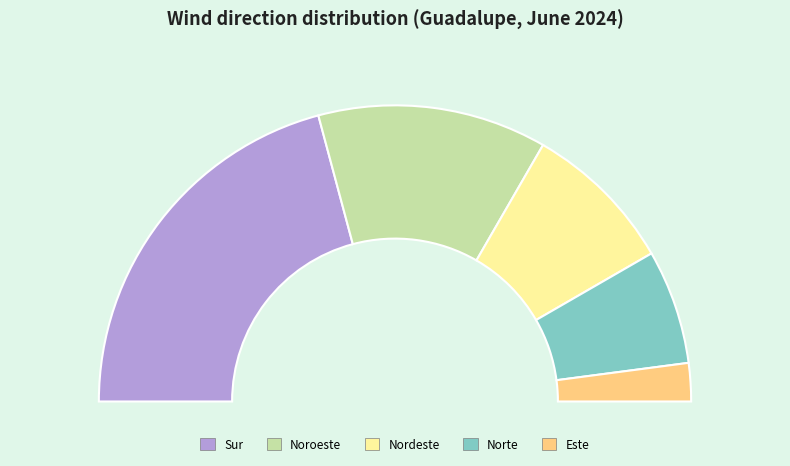

Which has a higher value, Norte or Nordeste?

Nordeste